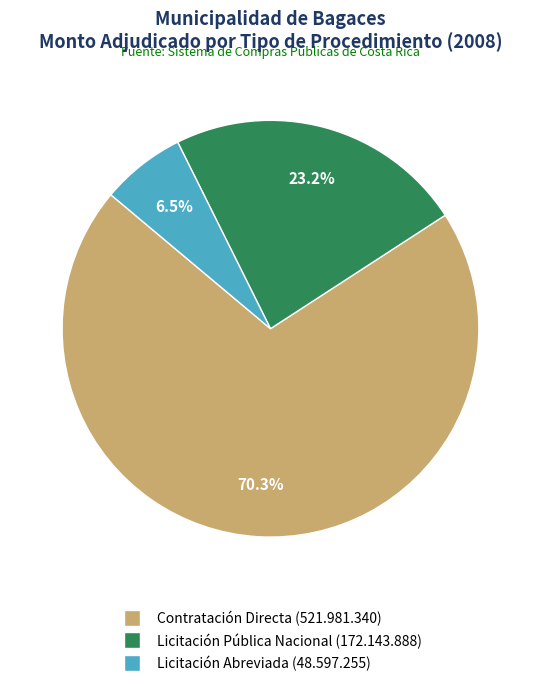

Between Licitación Pública Nacional and Licitación Abreviada, which is larger?

Licitación Pública Nacional